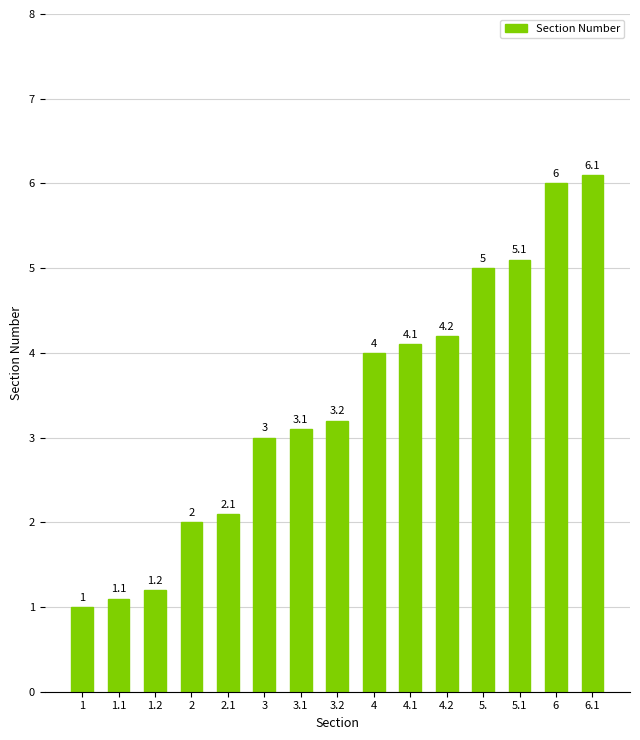

What is the change in value from 3.2 to 4.1?

+0.9